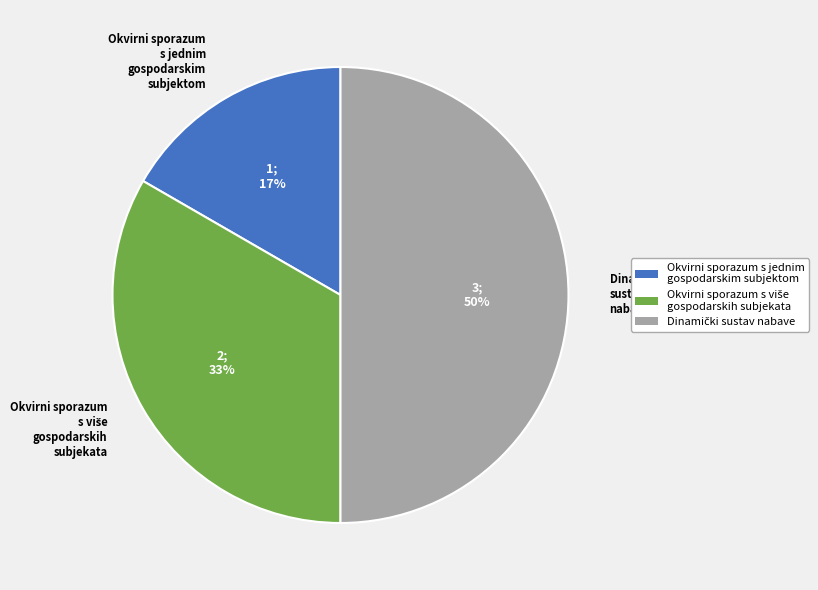

How many slices are in this pie chart?

3